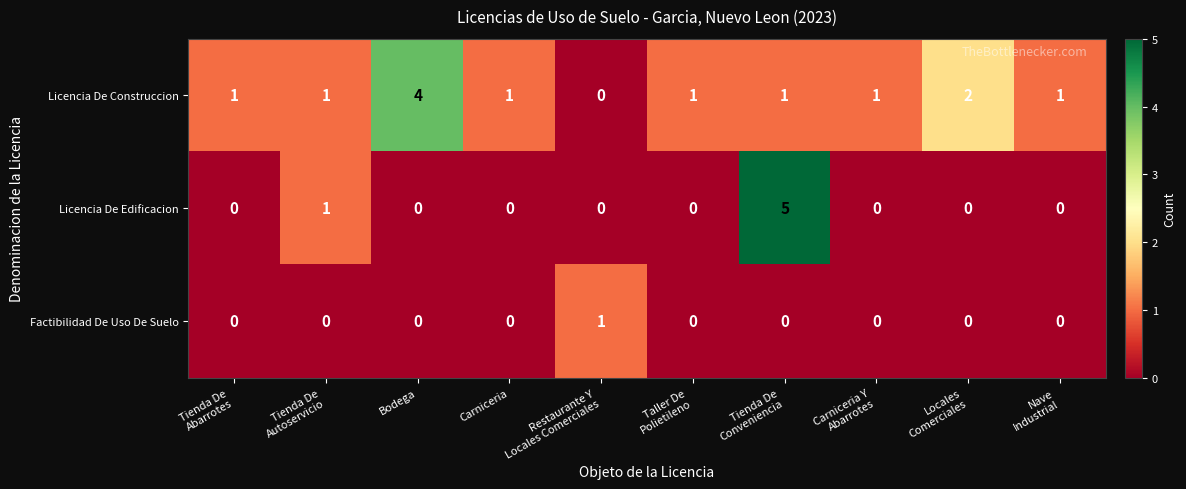

Count the Licencia De Edificacion values in the range 0 to 1.

9